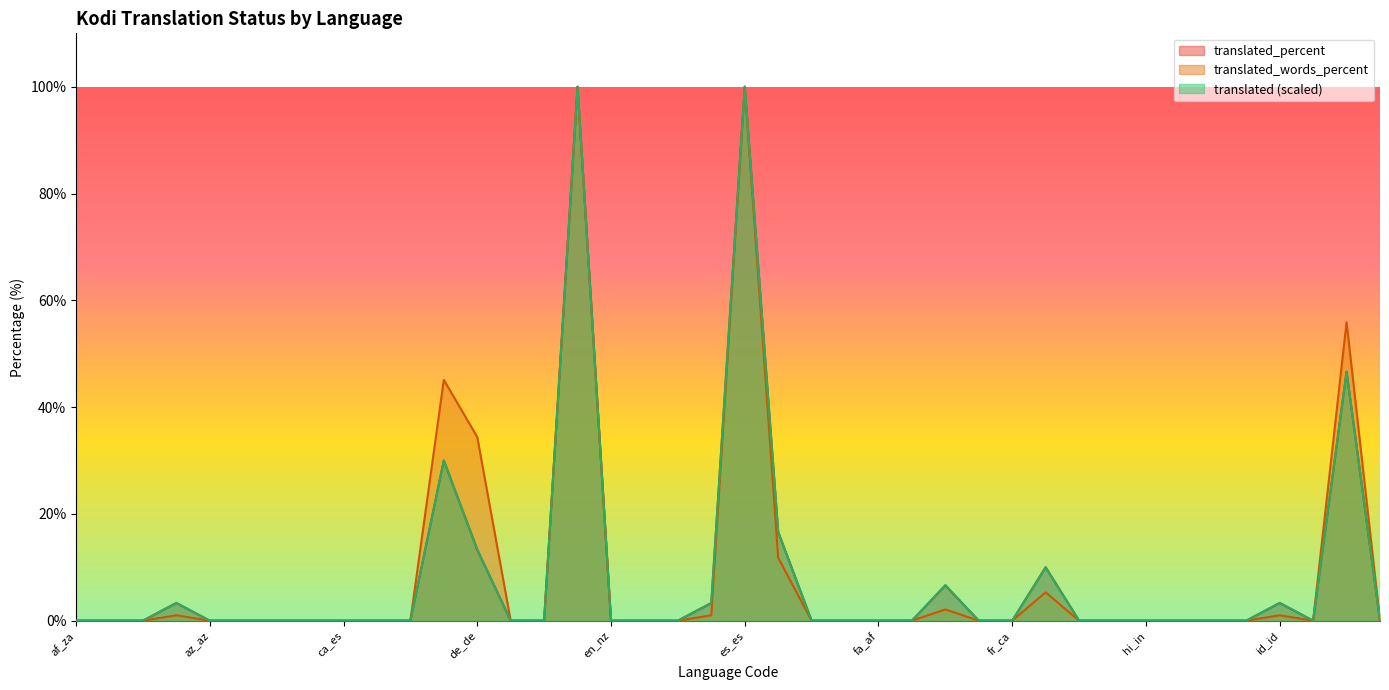

At which category is the sum across all series the highest?

en_gb